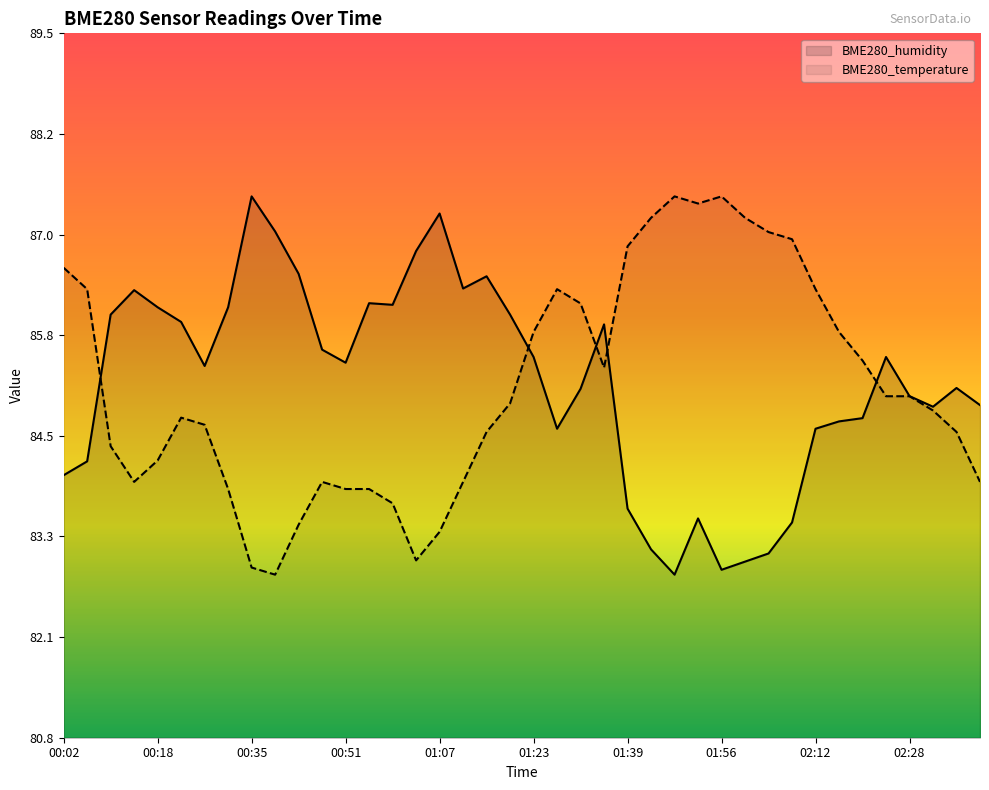

At how many categories does at least one series exceed 86?

27